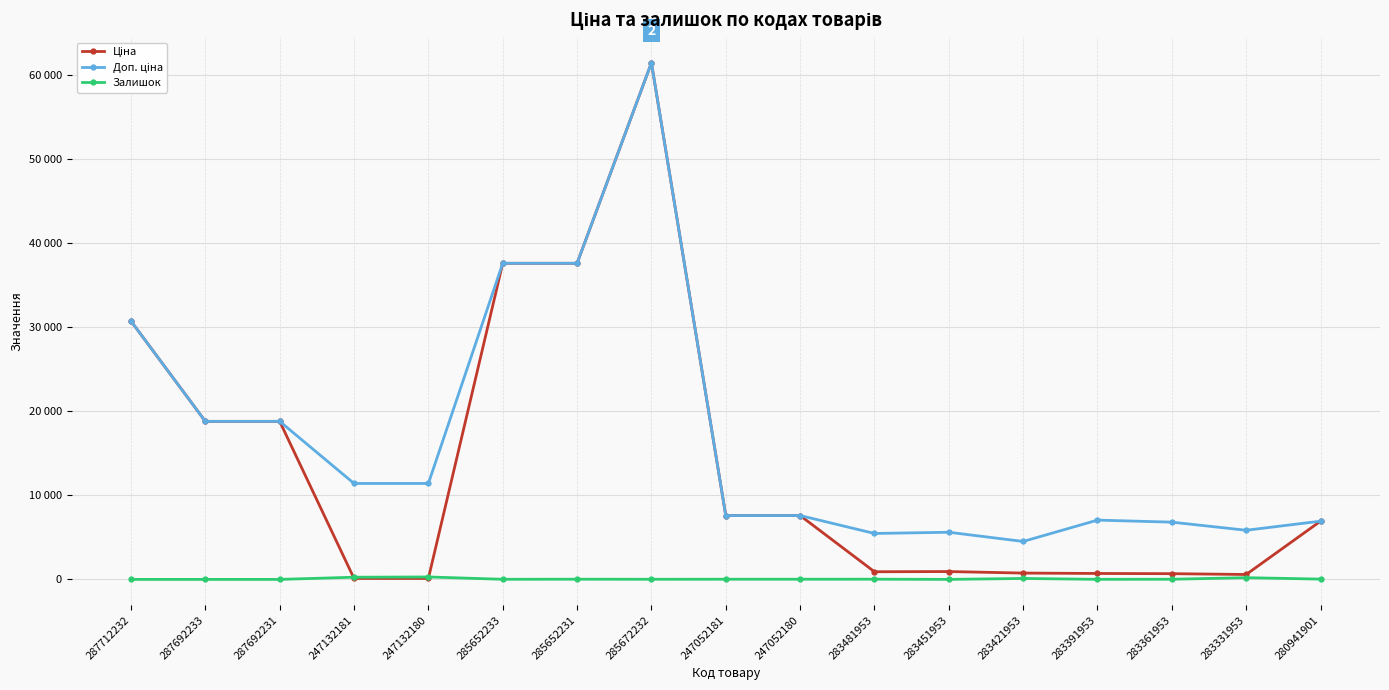

What is the difference between the Доп. ціна values at 287692233 and 285652231?

18796.8